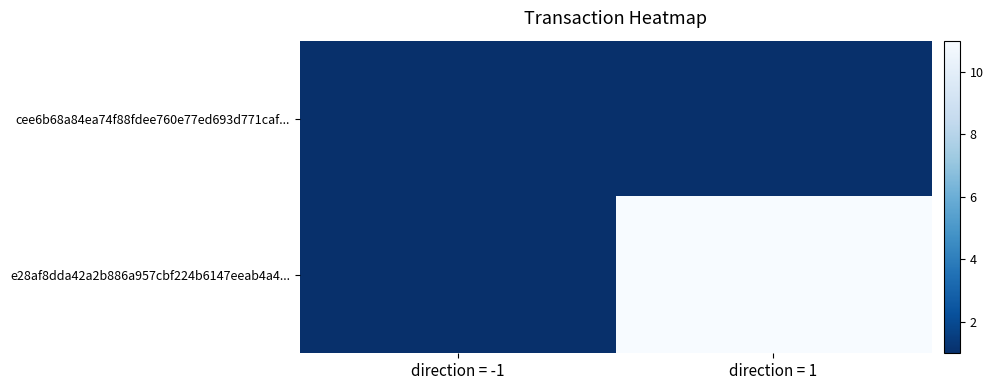

List the series in order of their peak value, lowest first.

cee6b68a84ea74f88fdee760e77ed693d771caf..., e28af8dda42a2b886a957cbf224b6147eeab4a4...